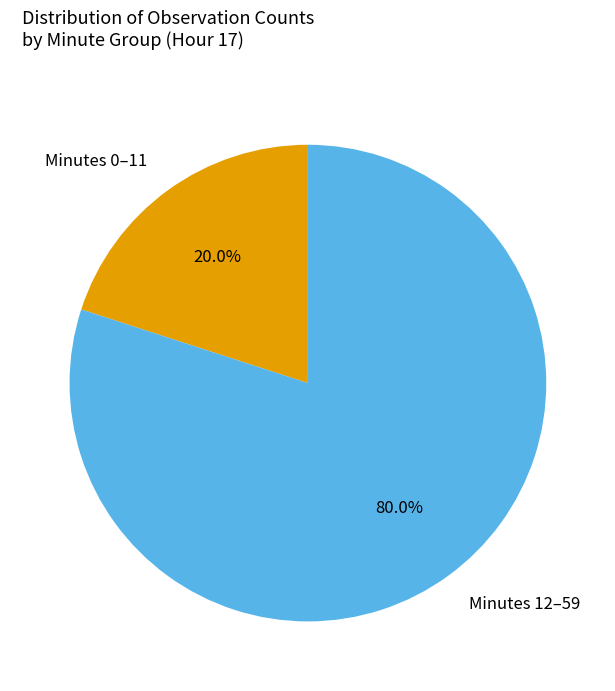

Which has a higher value, Minutes 0–11 or Minutes 12–59?

Minutes 12–59